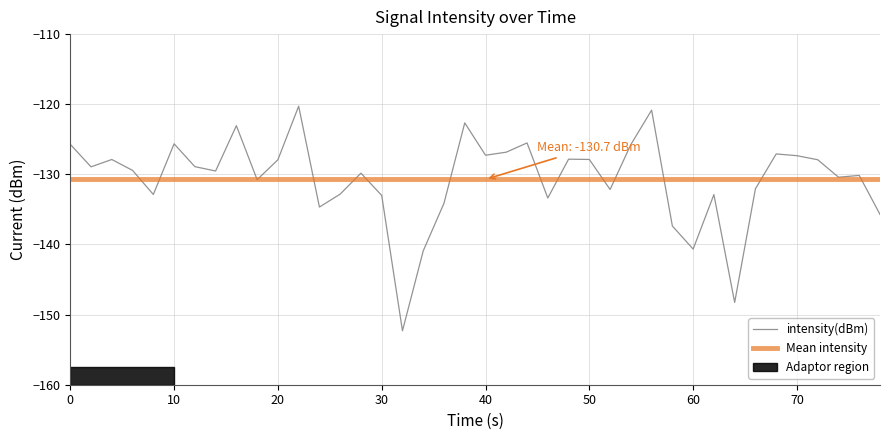

Is it true that the value at 70 is -51.3?

False